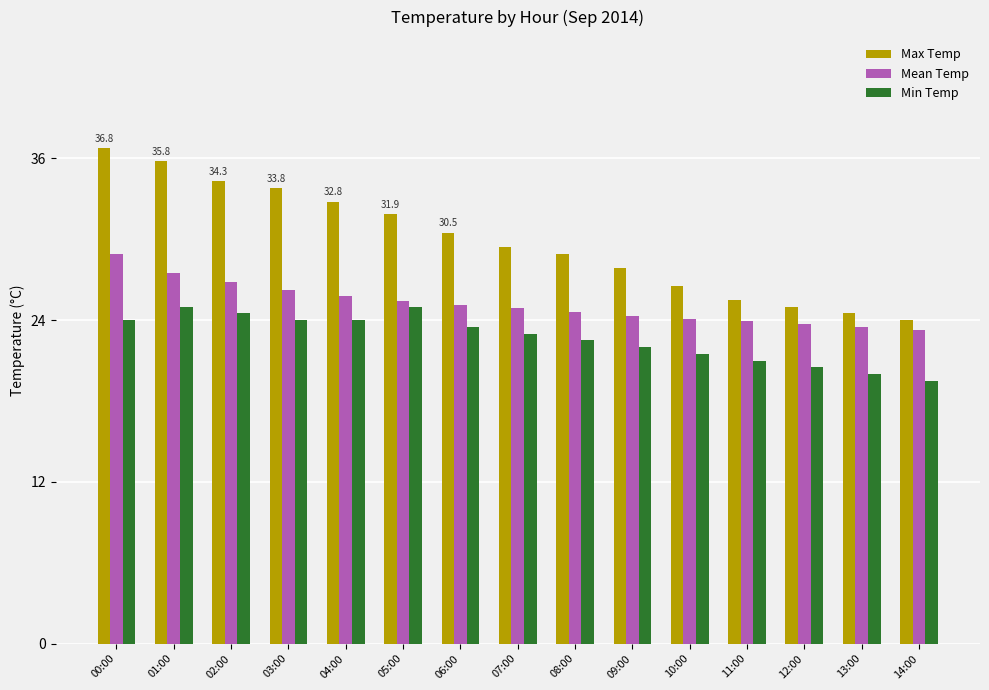

What is the sum of the Min Temp values at 14:00 and 00:00?

43.5